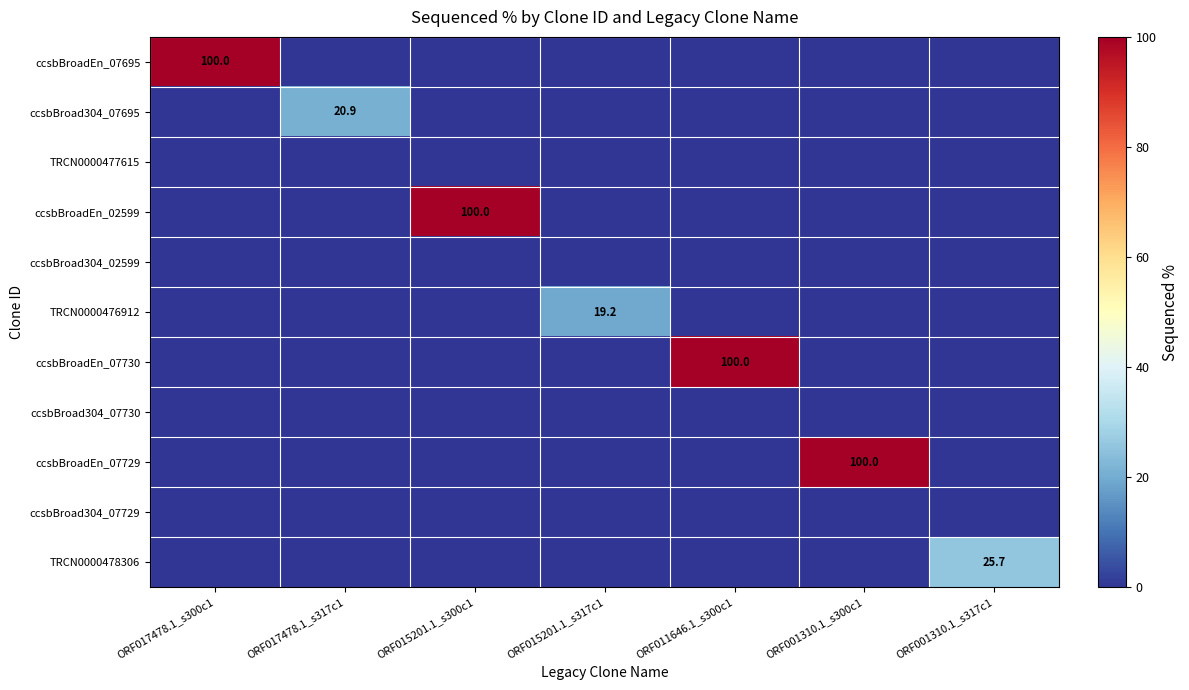

Is it true that ccsbBroadEn_02599 equals 134.1 at ORF015201.1_s300c1?

False